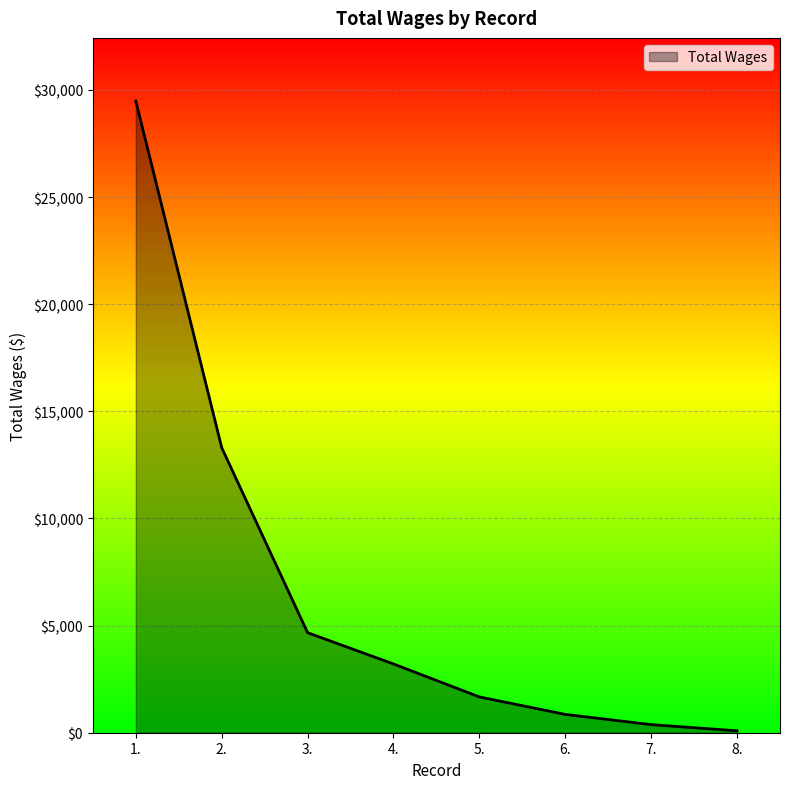

True or false: there are more than 0 points higher than both neighbors.

False